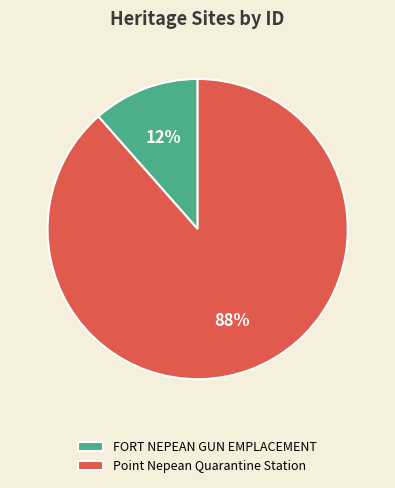

To the nearest percent, what is the combined percentage of FORT NEPEAN GUN EMPLACEMENT and Point Nepean Quarantine Station?

100%